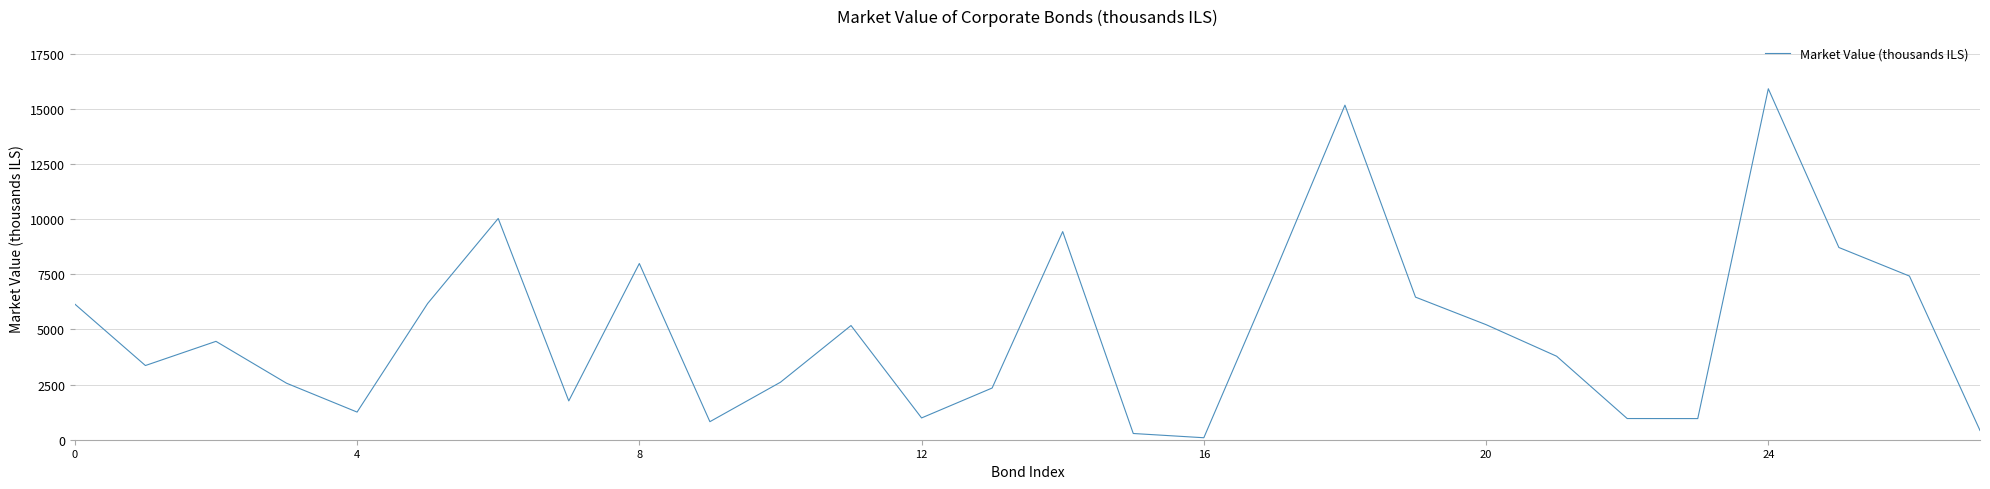

What is the difference between the maximum and minimum values?

15827.0